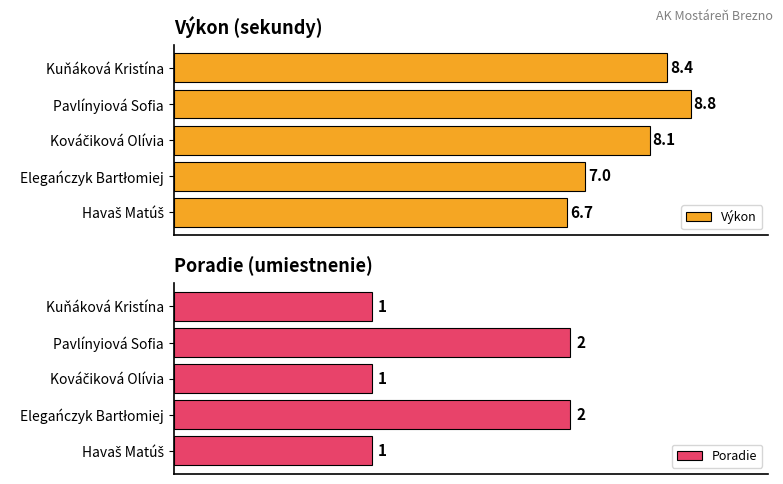

At which label does Výkon reach its peak?

Pavlínyiová Sofia